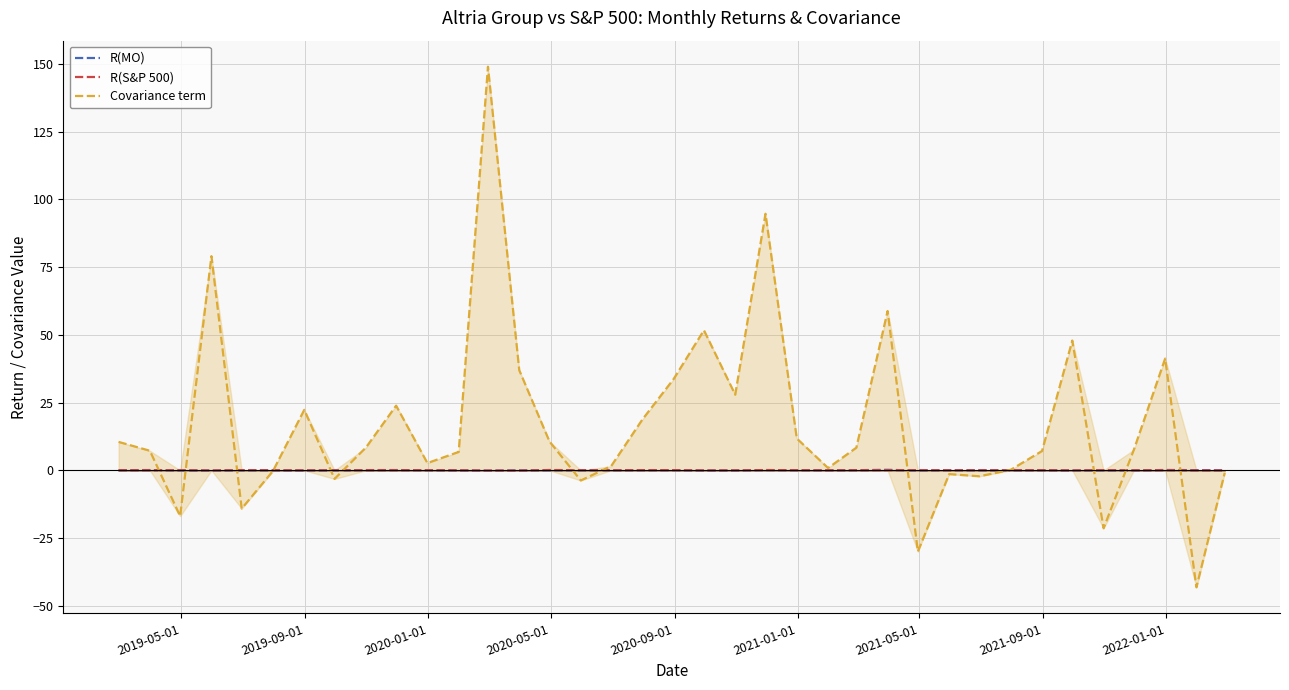

Which series has the largest total across all categories?

Covariance term